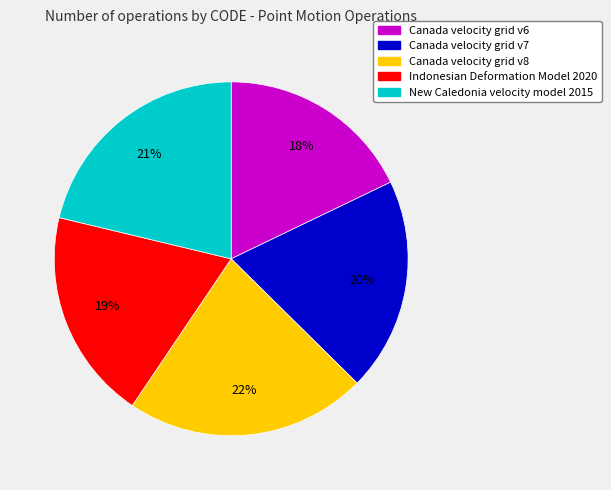

To the nearest percent, what is the difference between the Canada velocity grid v8 and Indonesian Deformation Model 2020 slice percentages?

3%